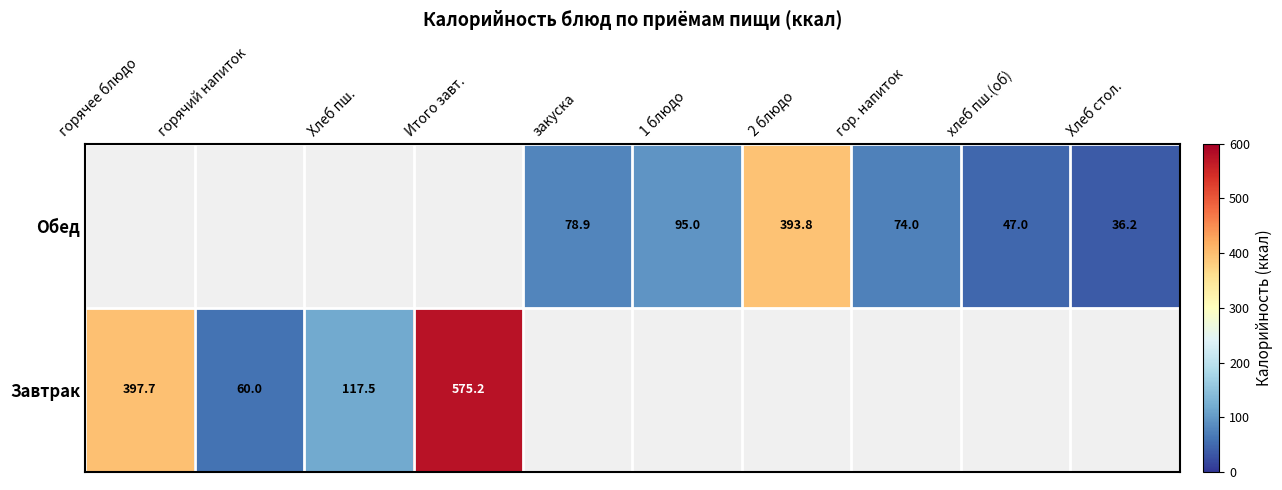

Which category has the lowest value across all series?

Хлеб стол.